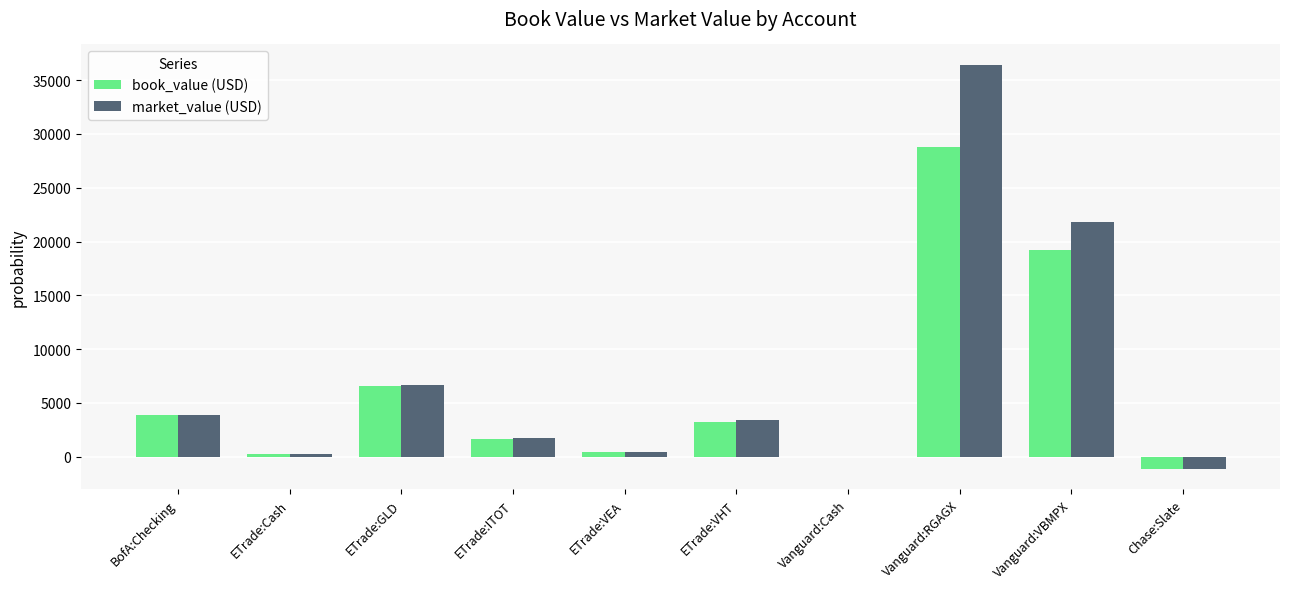

What is the sum of all book_value (USD) values?

62888.4